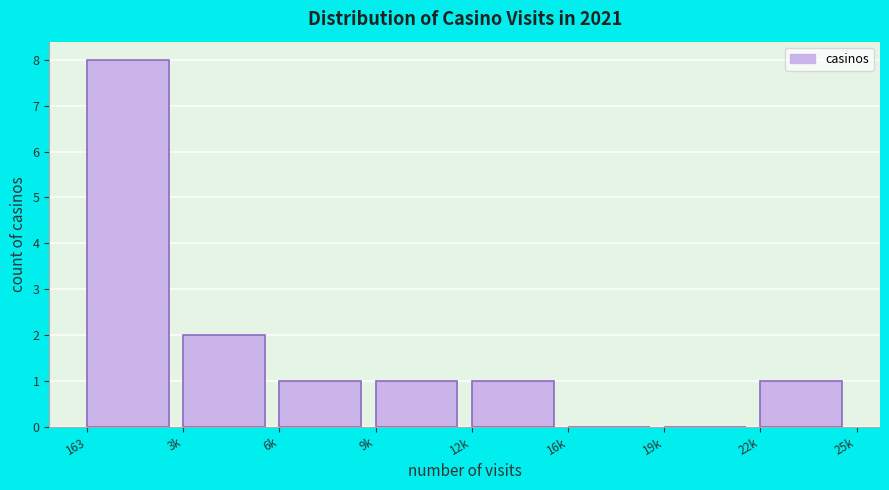

Reading left to right, what are all the values shown in this chart?

163=8	3k=2	6k=1	9k=1	12k=1	16k=0	19k=0	22k=1